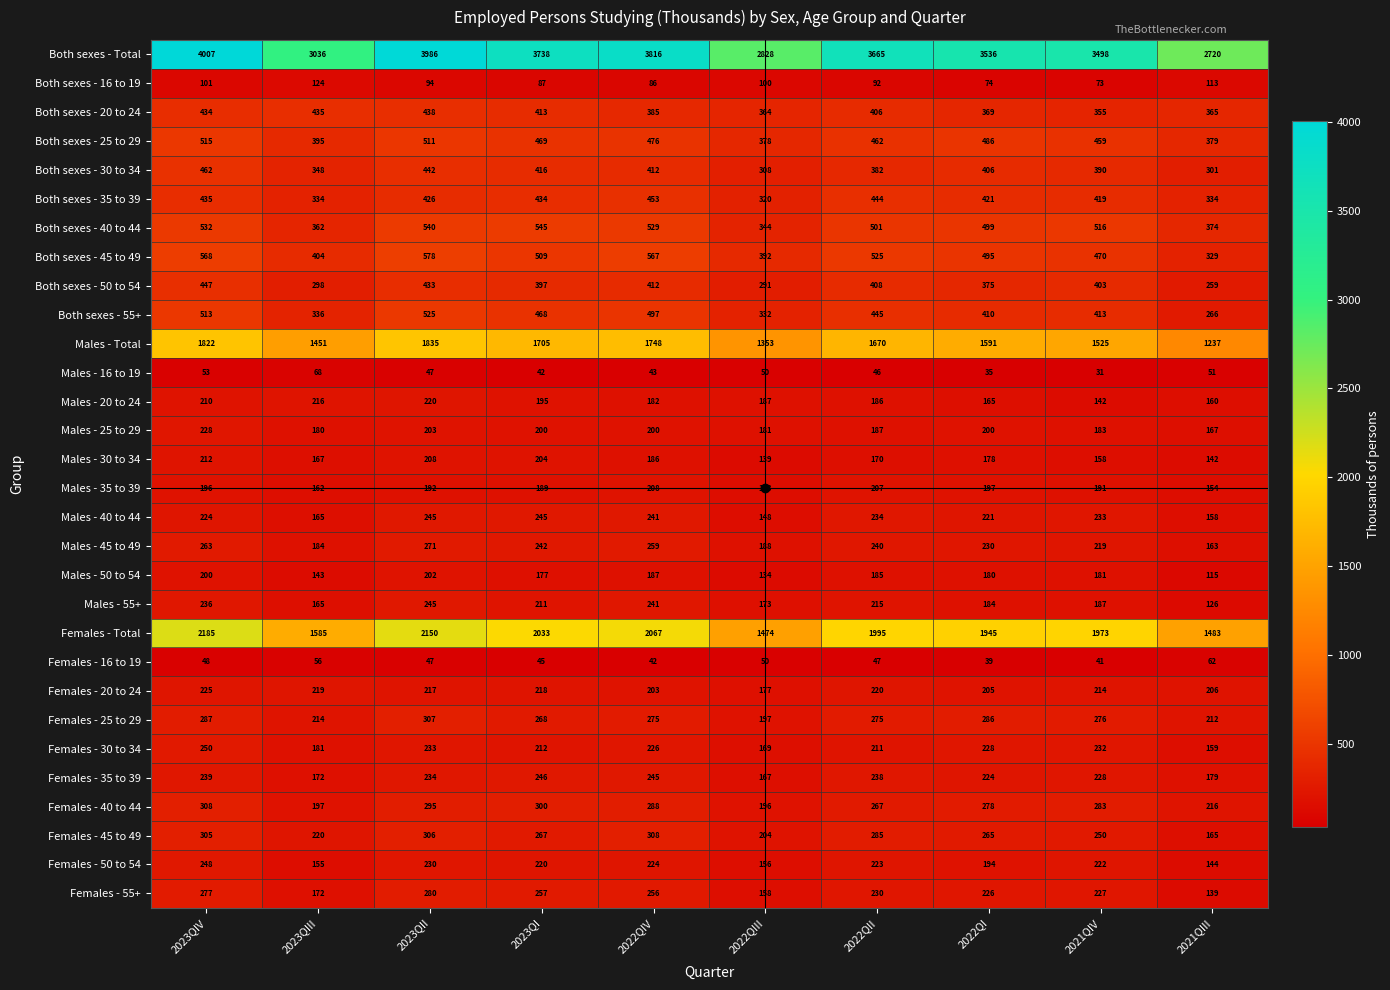

What is the sum of all Both sexes - 20 to 24 values?

3964